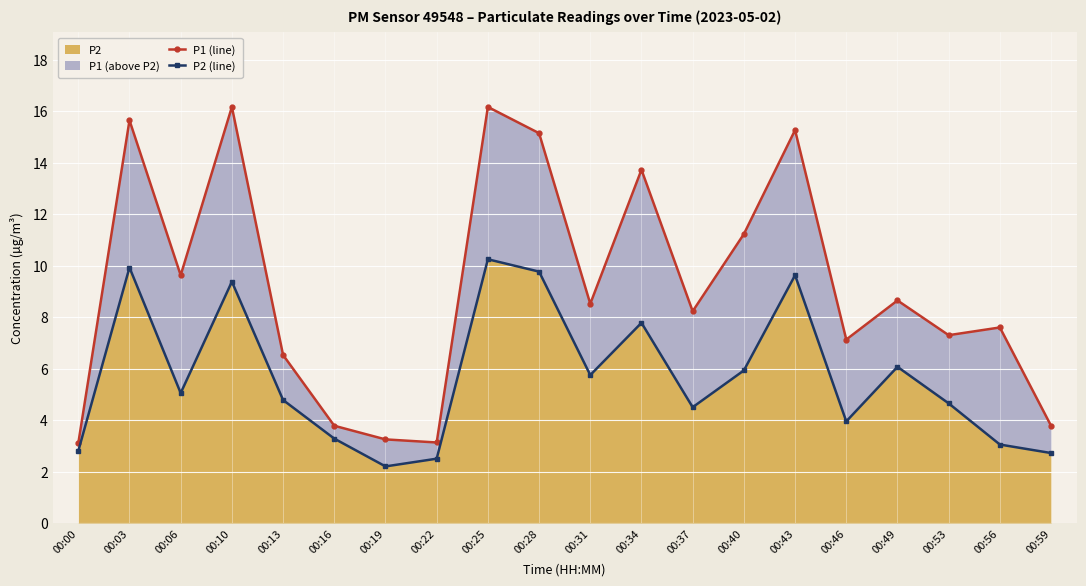

At which category does P2 (line) reach its first local peak?

00:03